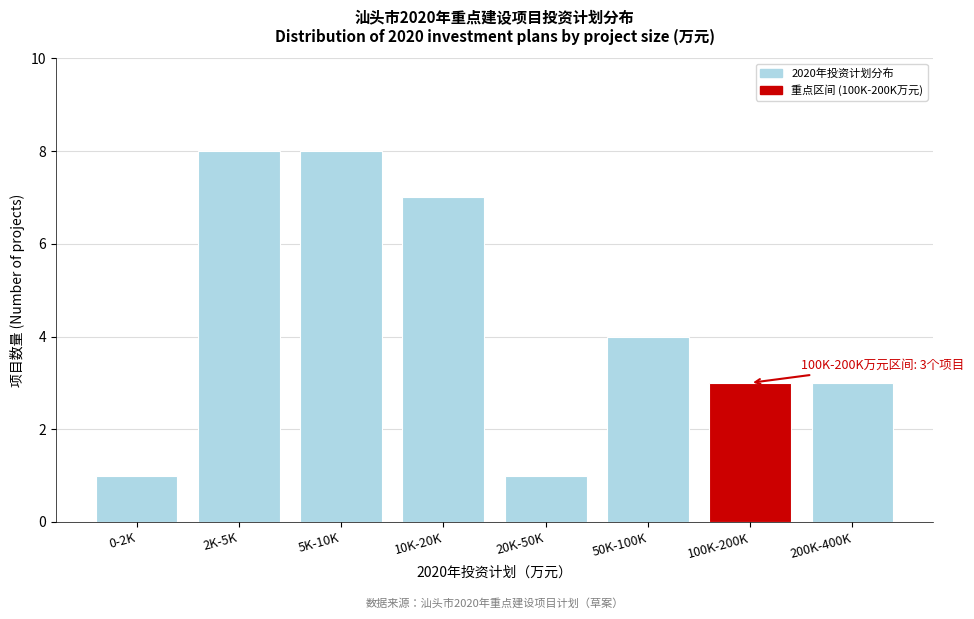

Reading left to right, extract all data points from this chart.

1	8	8	7	1	4	3	3